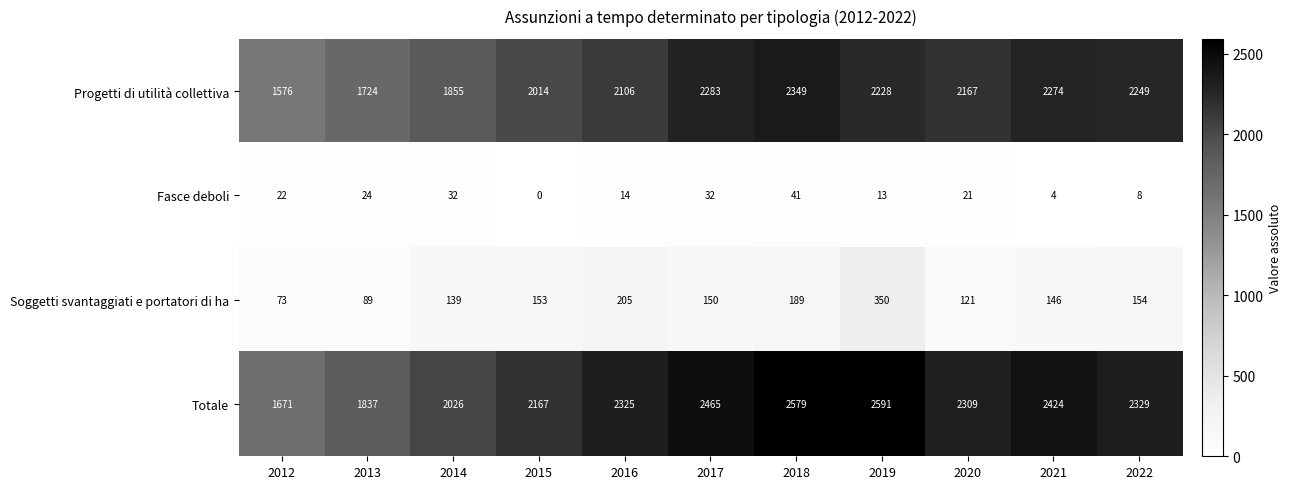

The Soggetti svantaggiati e portatori di ha series shows 189 at 2018. True or false?

True